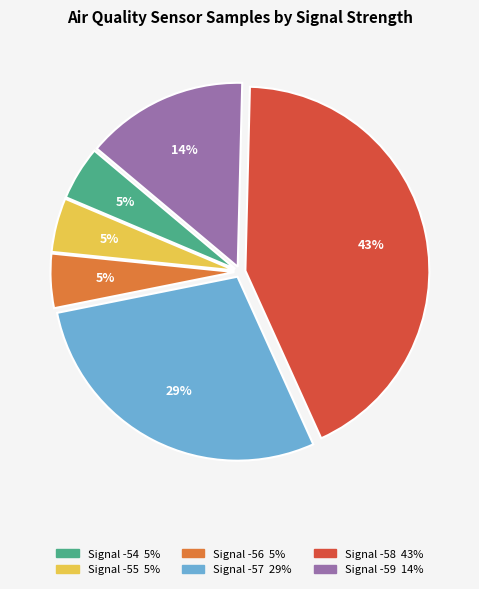

Count the number of slices in the pie.

6